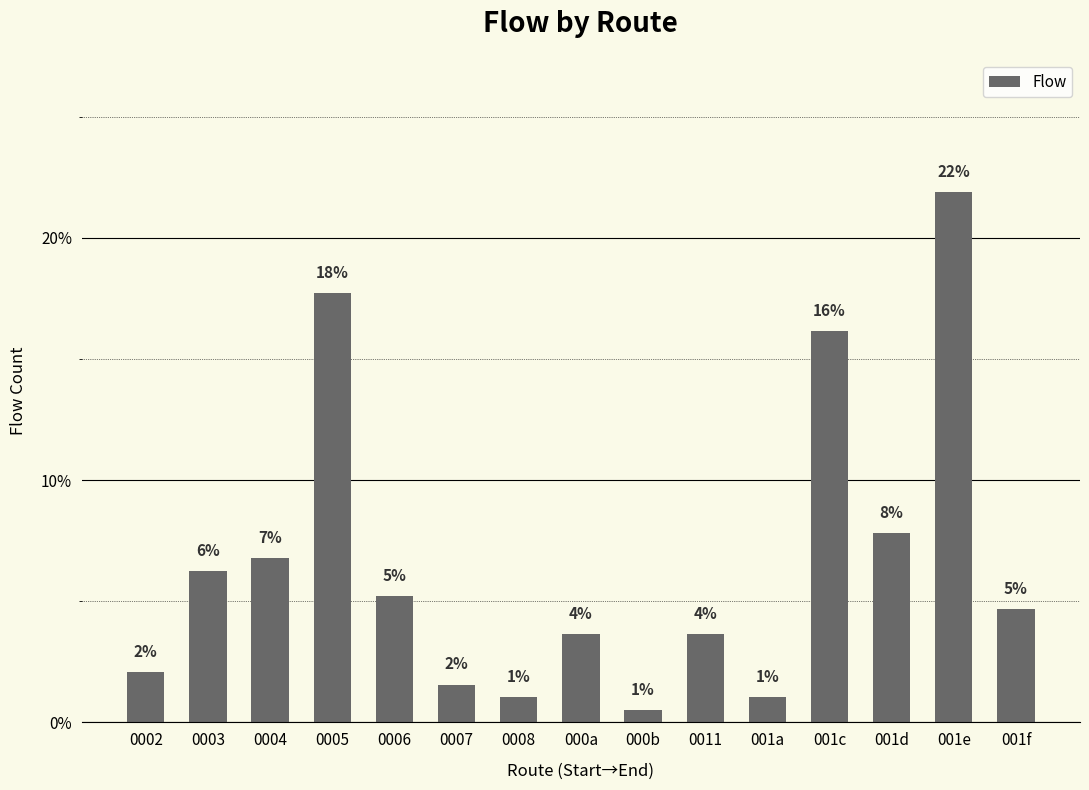

Is it true that the value at 0005 is 0.3?

False